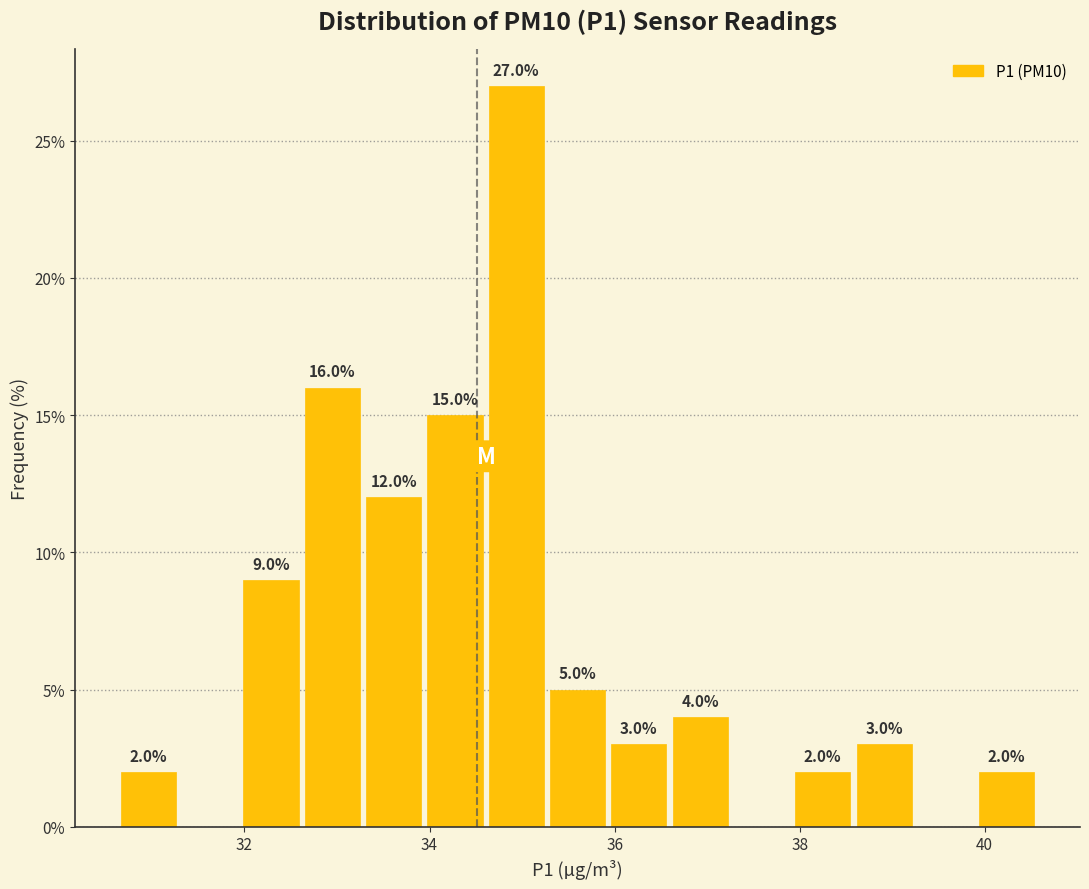

Read against the x-axis, roughly where is the centre of the tallest bar?

35.0